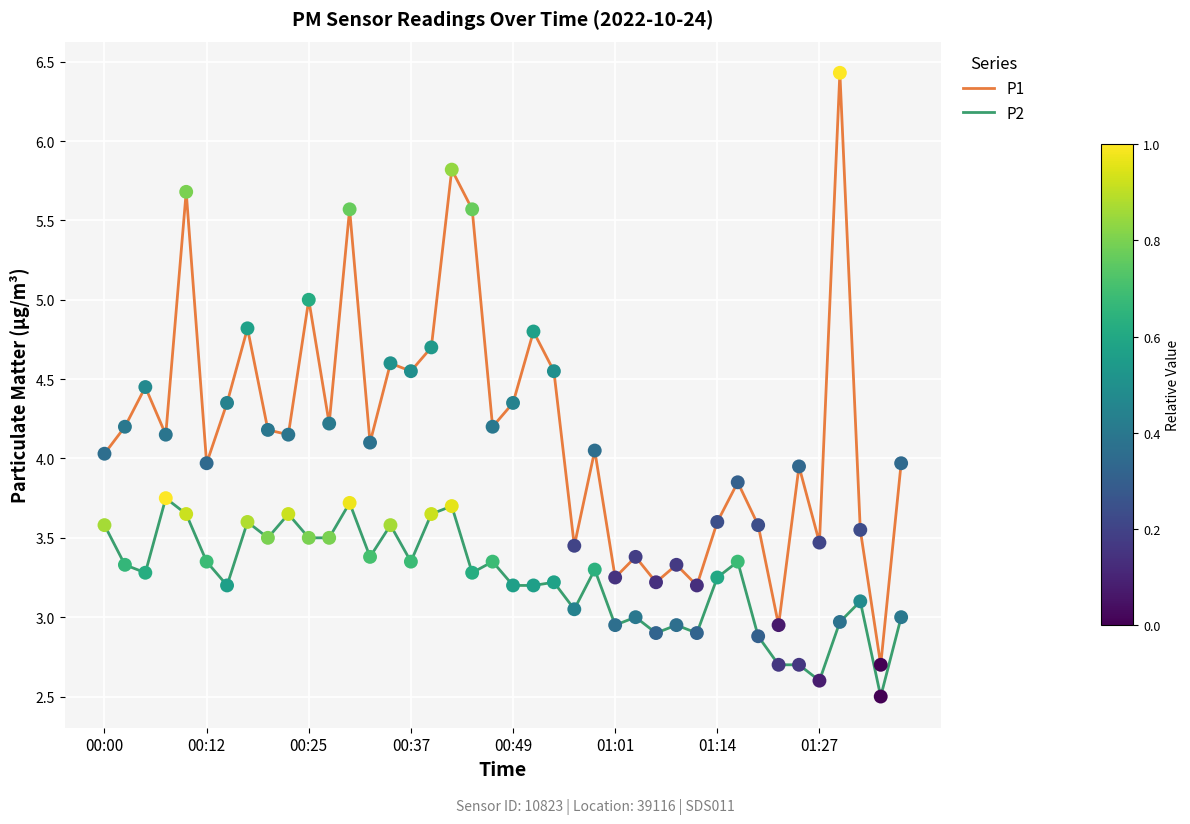

What is the highest value of the P1 series?

6.4